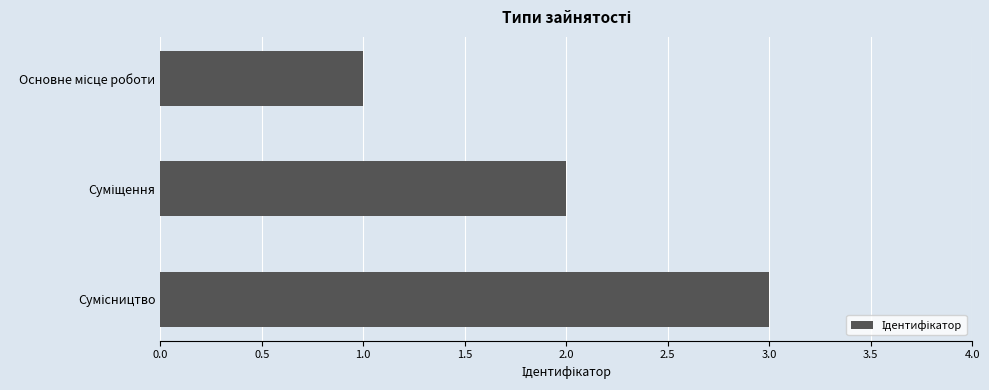

What is the maximum value shown in the chart?

3